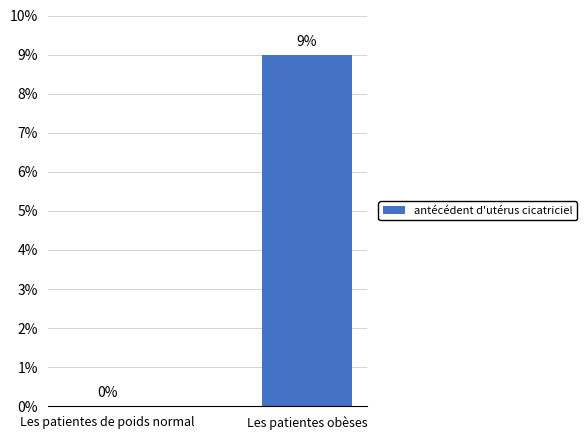

What is the greatest value displayed?

9